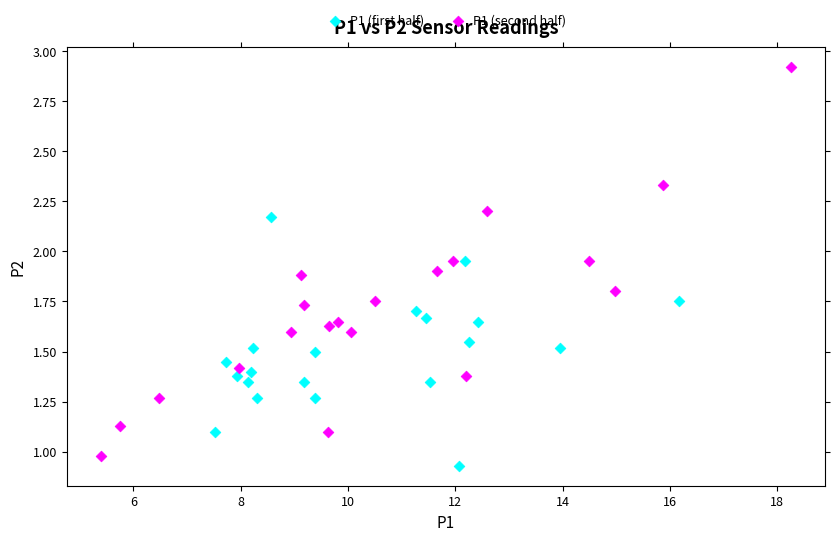

Which series reaches the maximum Y coordinate?

P1 (second half)